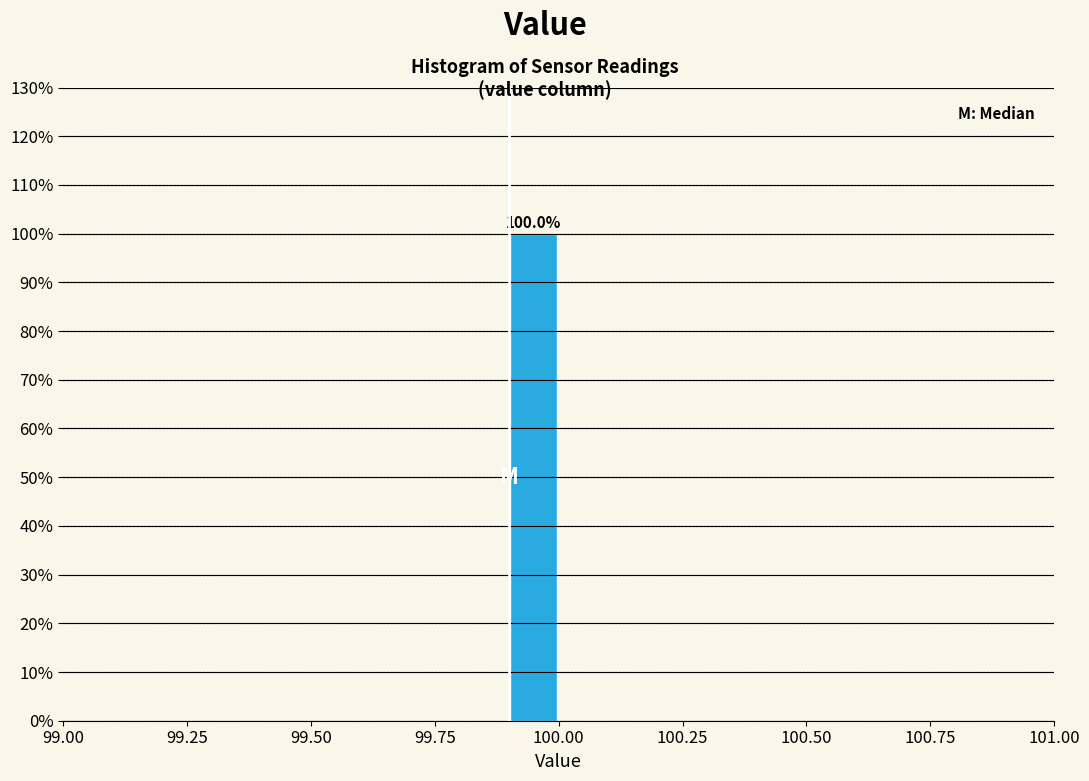

Read against the x-axis, roughly where is the centre of the tallest bar?

99.95